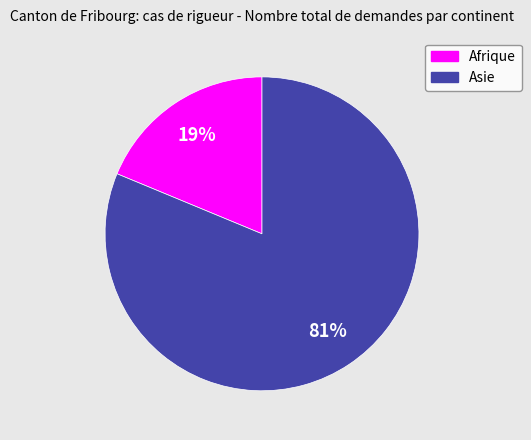

True or false: Afrique accounts for 19% of the total.

True